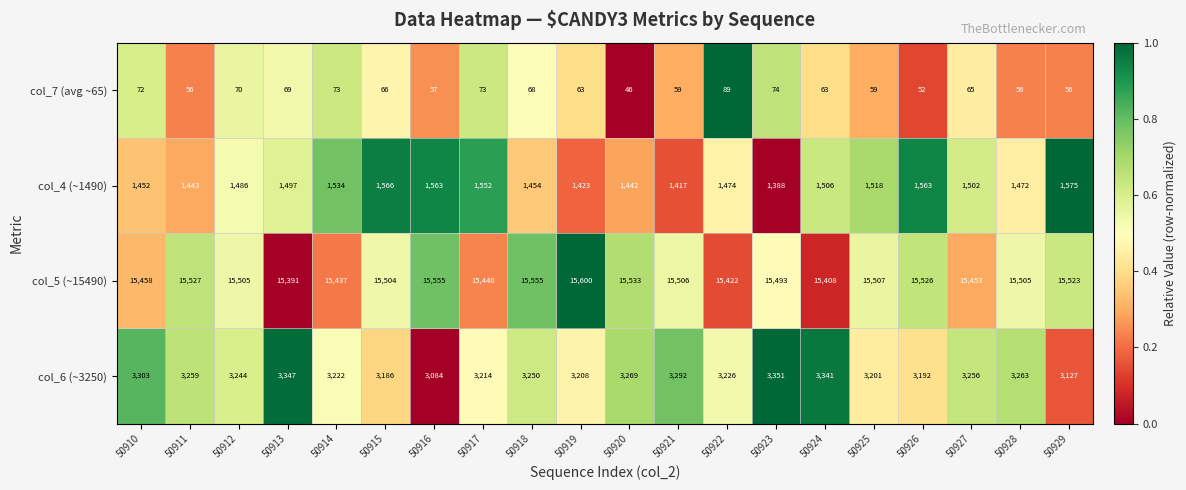

Which series has the largest total across all categories?

col_5 (~15490)